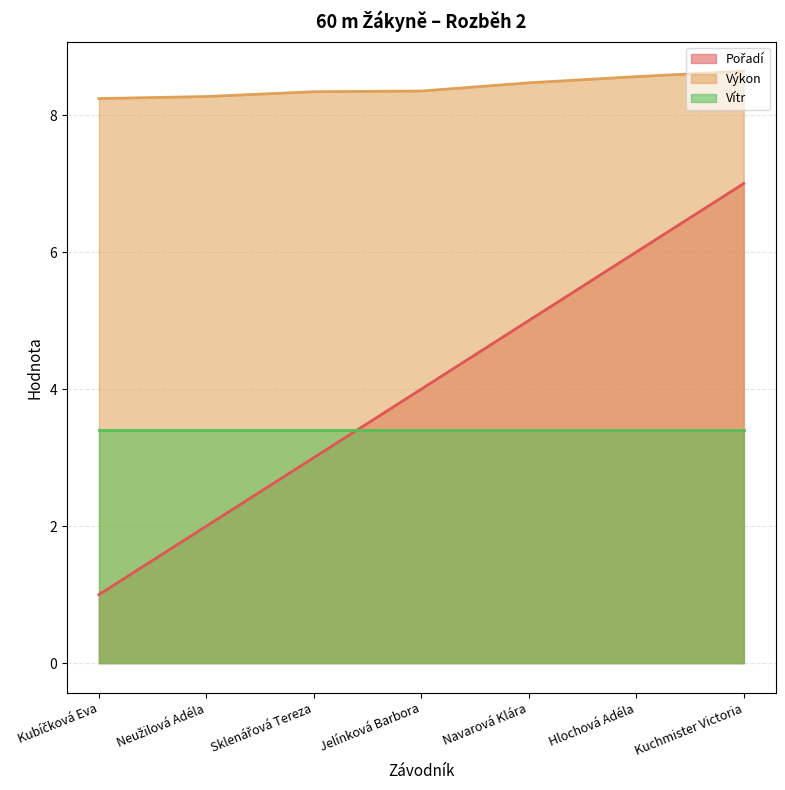

What is the spread (max minus min) of values at Kubíčková Eva?

7.2